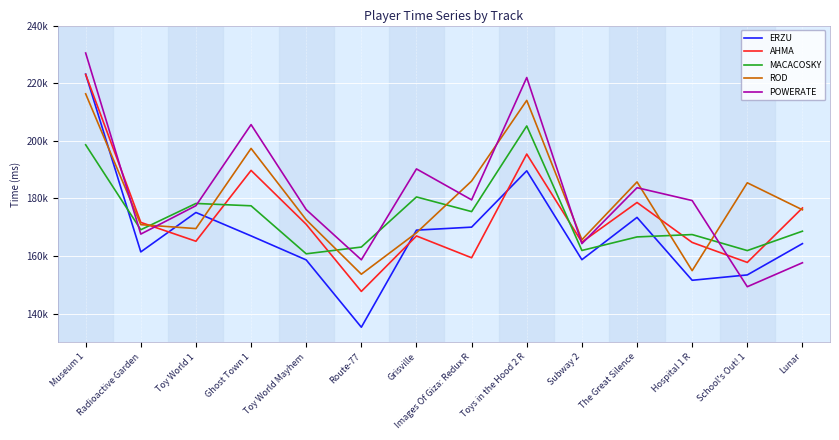

What are all the series names shown in the legend?

ERZU, AHMA, MACACOSKY, ROD, POWERATE